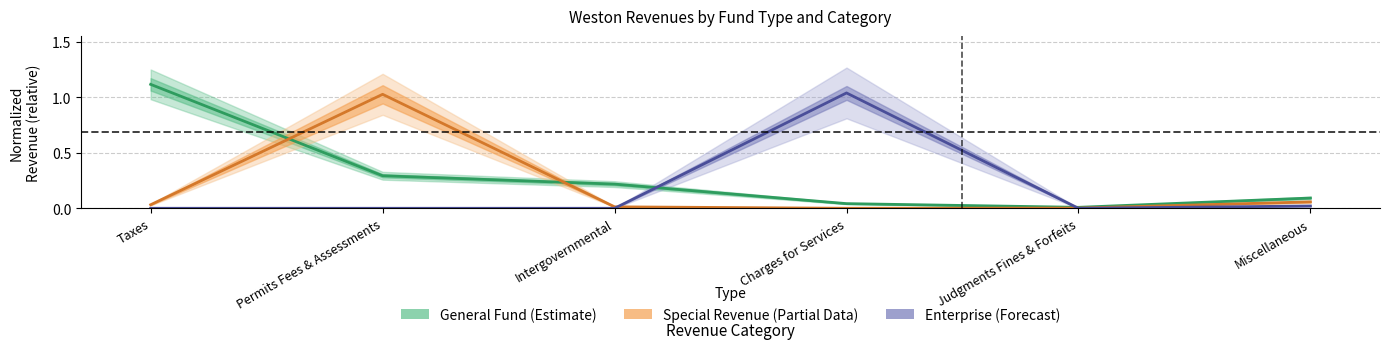

What is the label of the 5th point from the left?

Judgments Fines & Forfeits